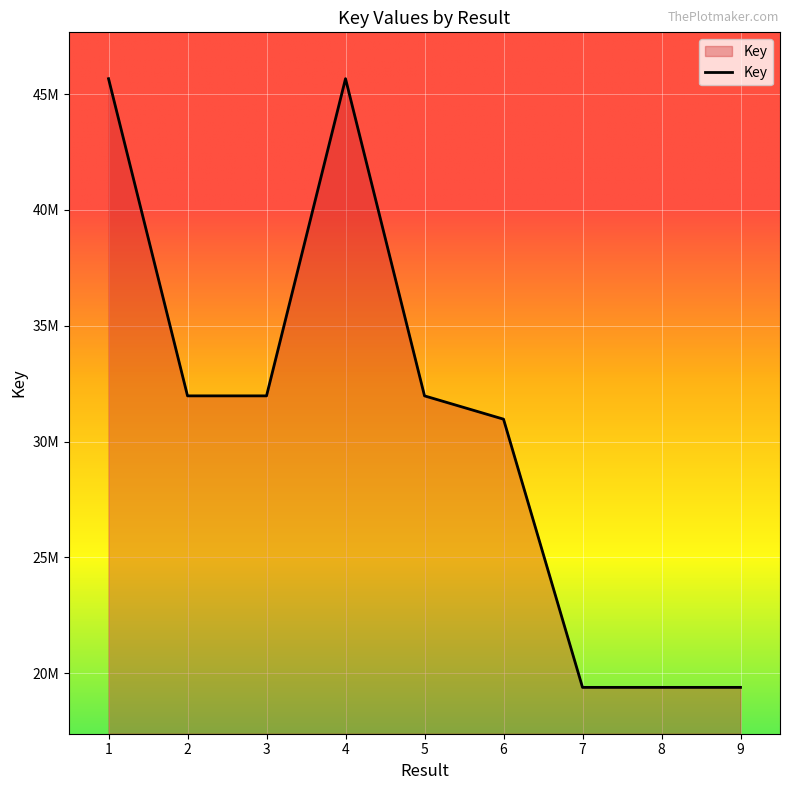

Does the chart have visible grid lines?

Yes